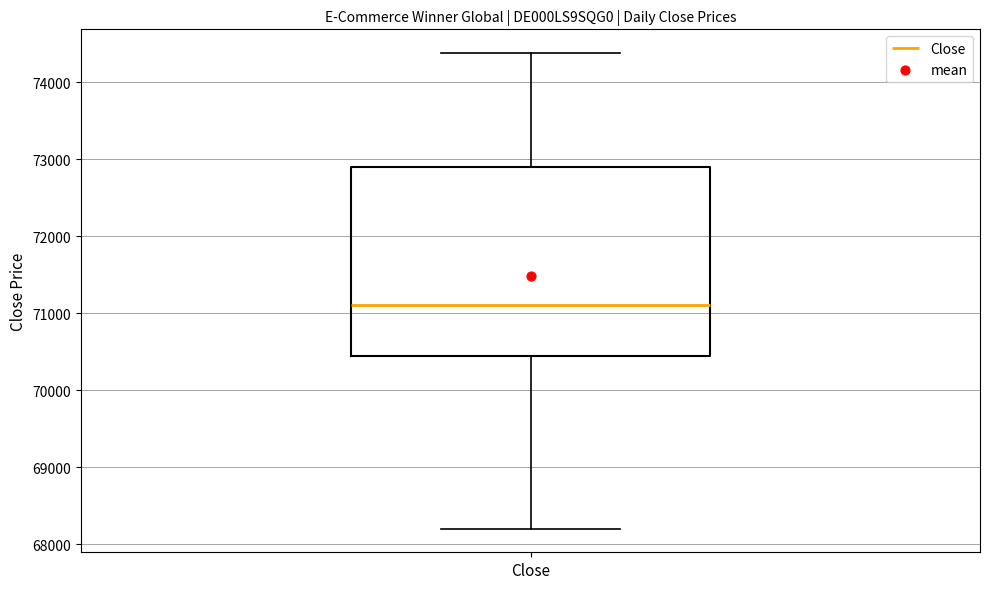

Where does the median line of the box for Close sit on the y-axis? The values are not printed on the chart, so give them approximately, as read against the axis.

71100